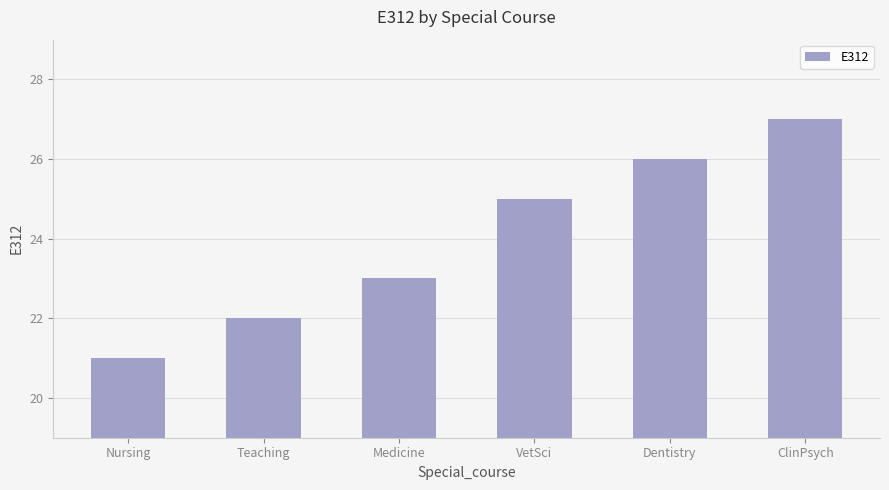

Count the values in the range 22 to 26.

4